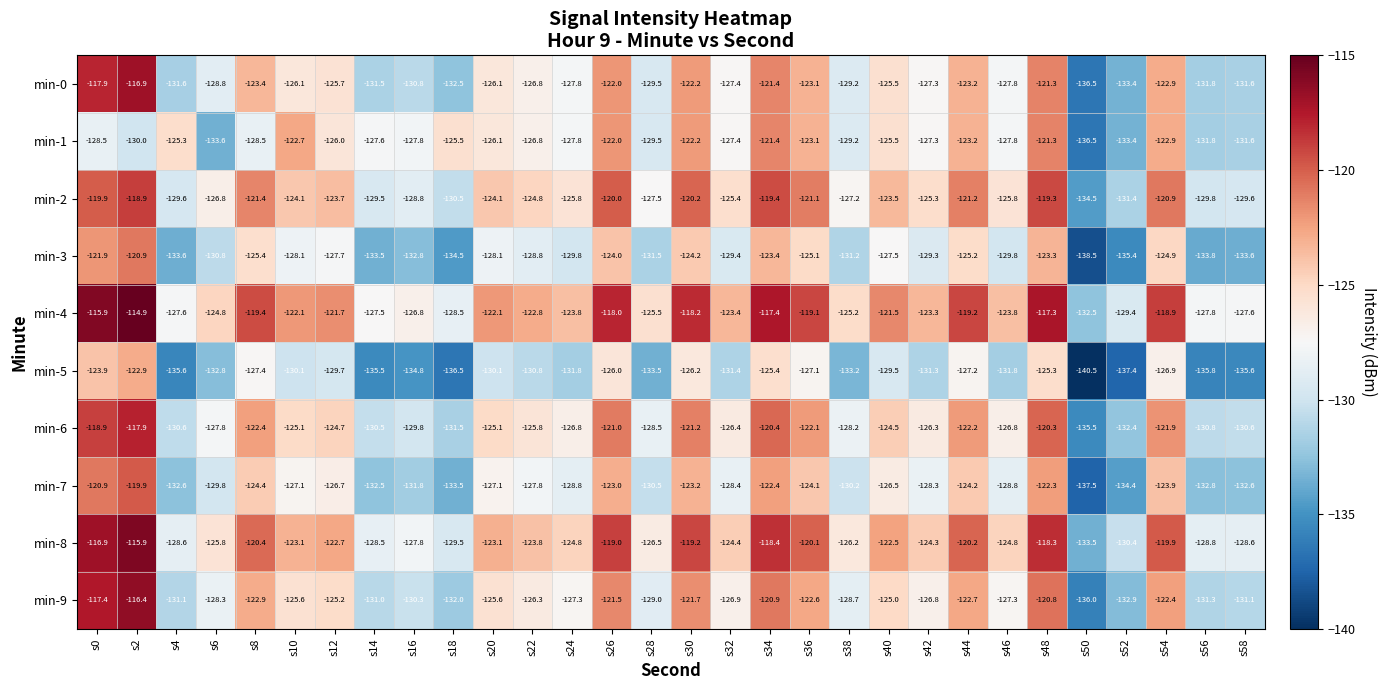

What is the maximum value shown in the chart?

-114.9